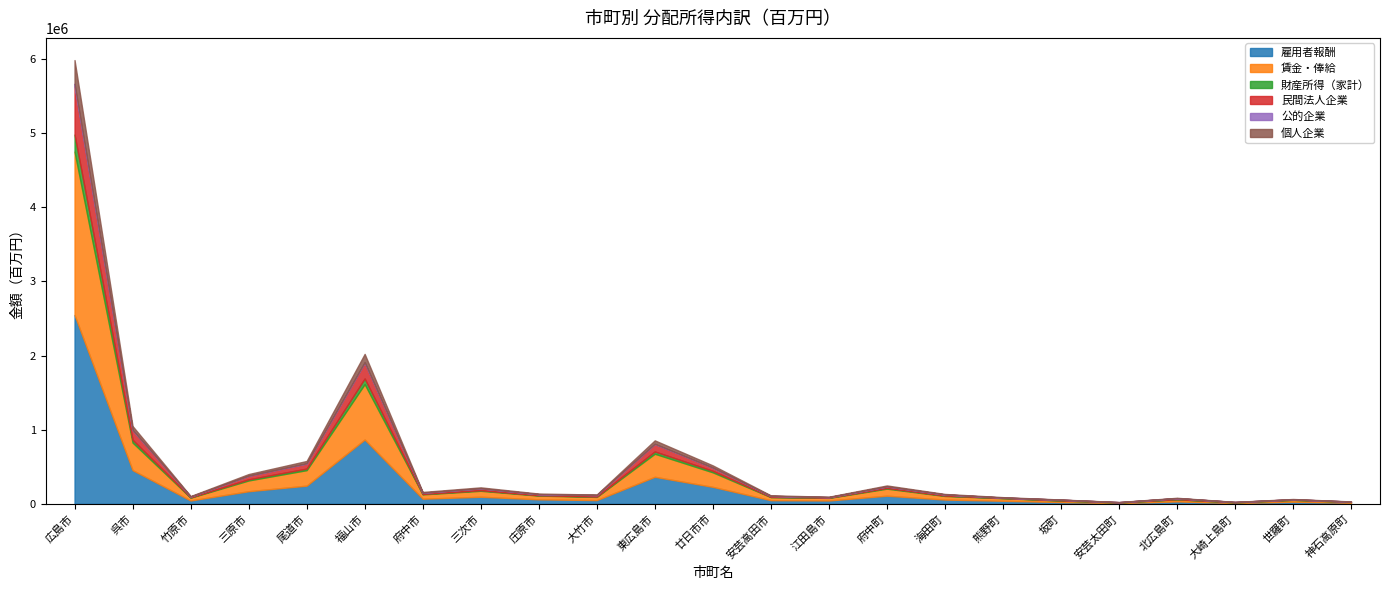

True or false: 公的企業 and 雇用者報酬 cross at least once.

False